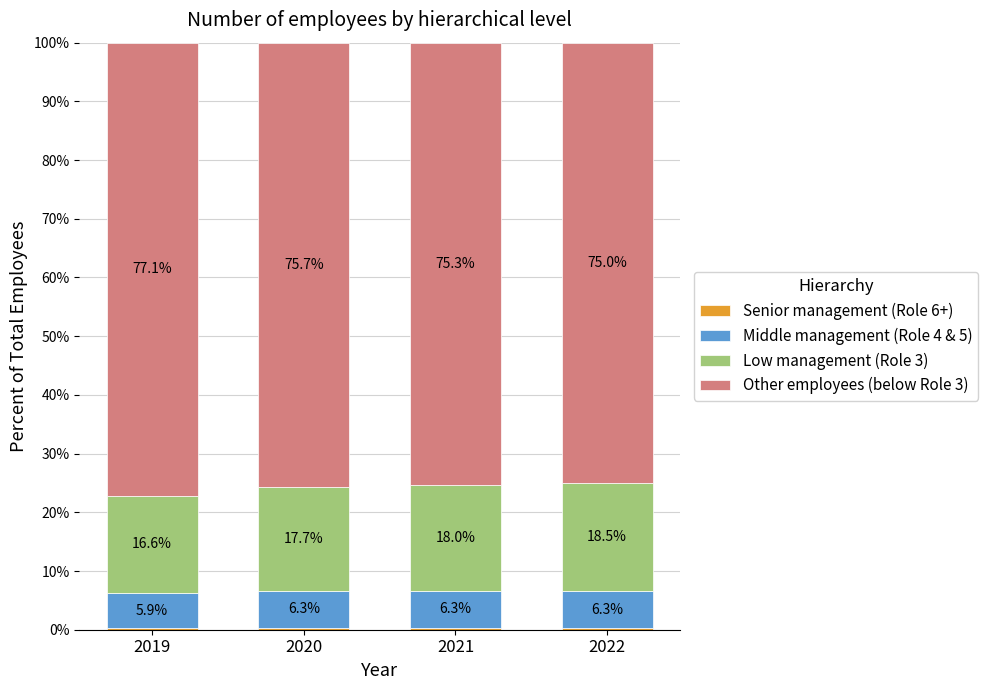

What is the total value across all series at 2020?

100.0